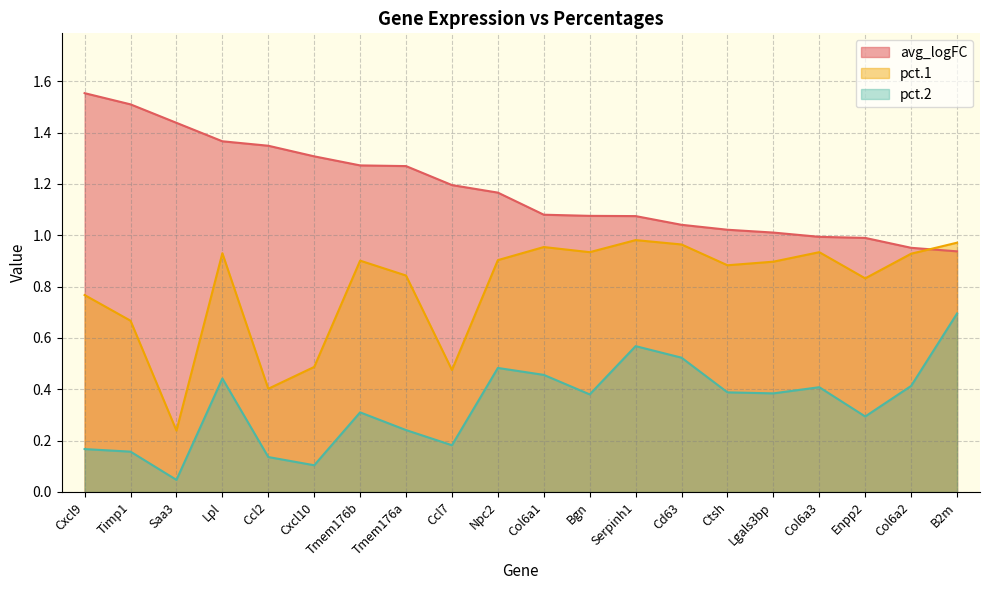

Reading left to right, transcribe all the data shown in this chart.

avg_logFC: 1.6	1.5	1.4	1.4	1.3	1.3	1.3	1.3	1.2	1.2	1.1	1.1	1.1	1.0	1.0	1.0	1.0	1.0	1.0	0.9
pct.1: 0.8	0.7	0.2	0.9	0.4	0.5	0.9	0.8	0.5	0.9	1.0	0.9	1.0	1.0	0.9	0.9	0.9	0.8	0.9	1.0
pct.2: 0.2	0.2	0.0	0.4	0.1	0.1	0.3	0.2	0.2	0.5	0.5	0.4	0.6	0.5	0.4	0.4	0.4	0.3	0.4	0.7